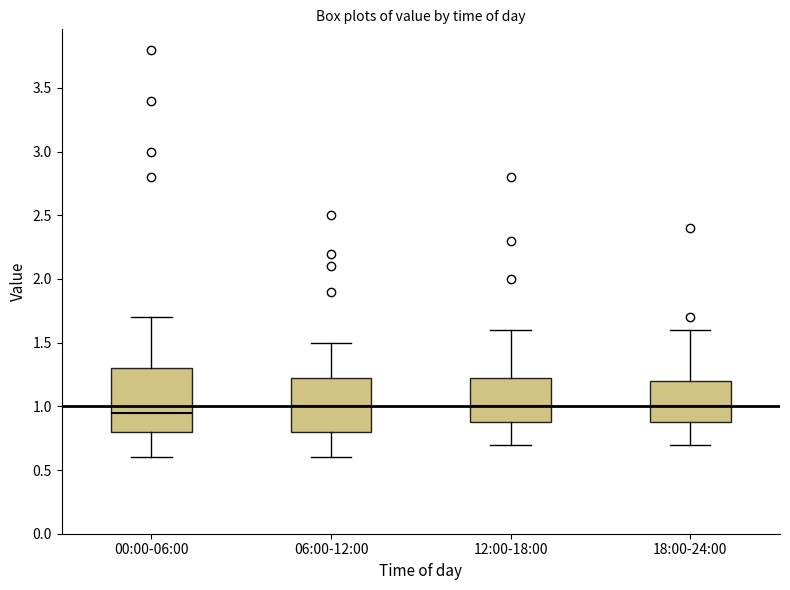

Where is the lower edge of the box for 18:00-24:00 on the y-axis? The values are not printed on the chart, so give them approximately, as read against the axis.

0.90